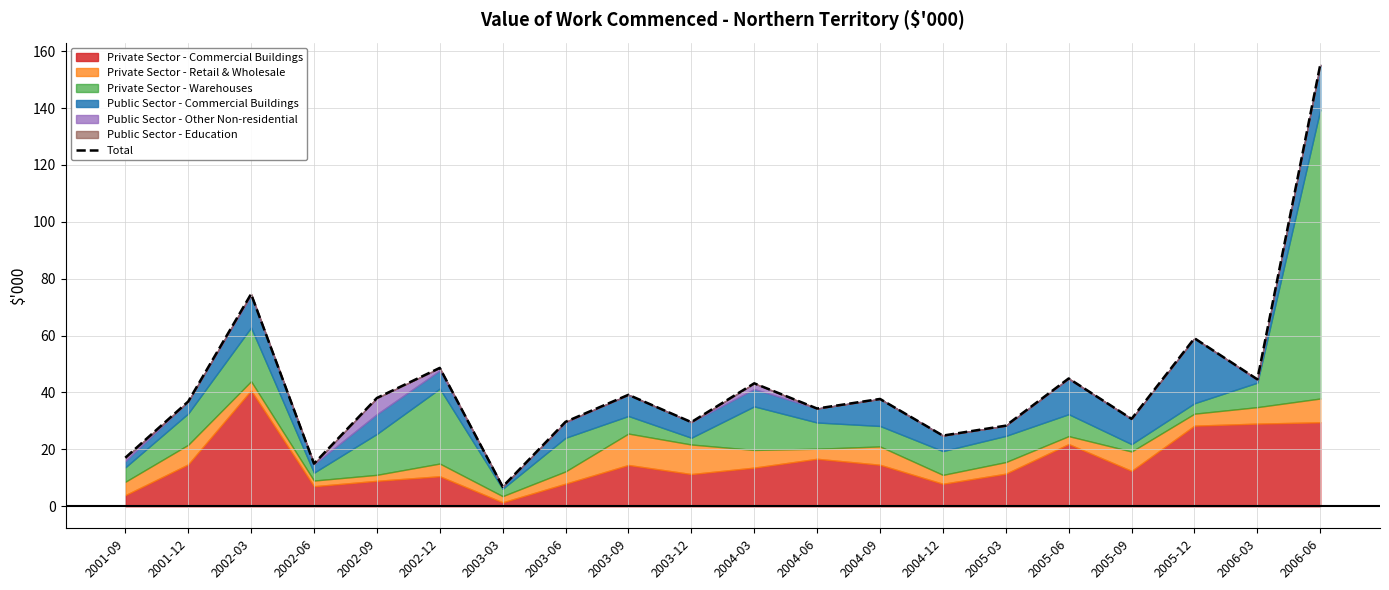

What is the ratio of the value at 2001-09 to the value at 2001-12?

0.5